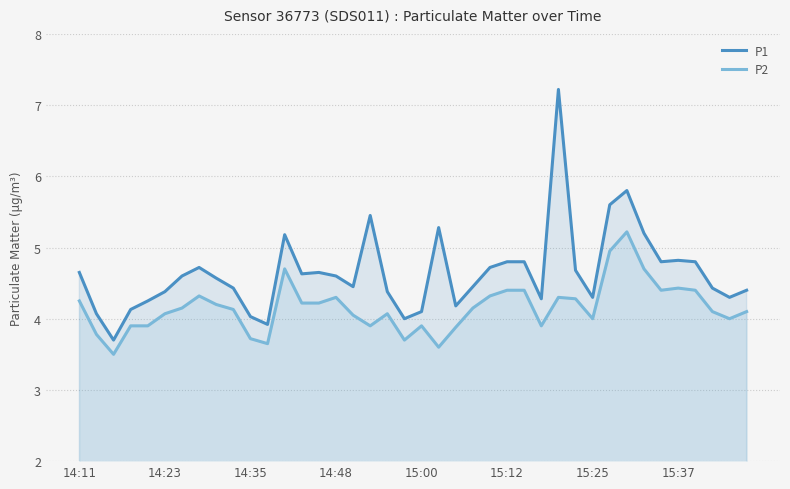

Between 38 and 39, which series saw the biggest shift?

P1